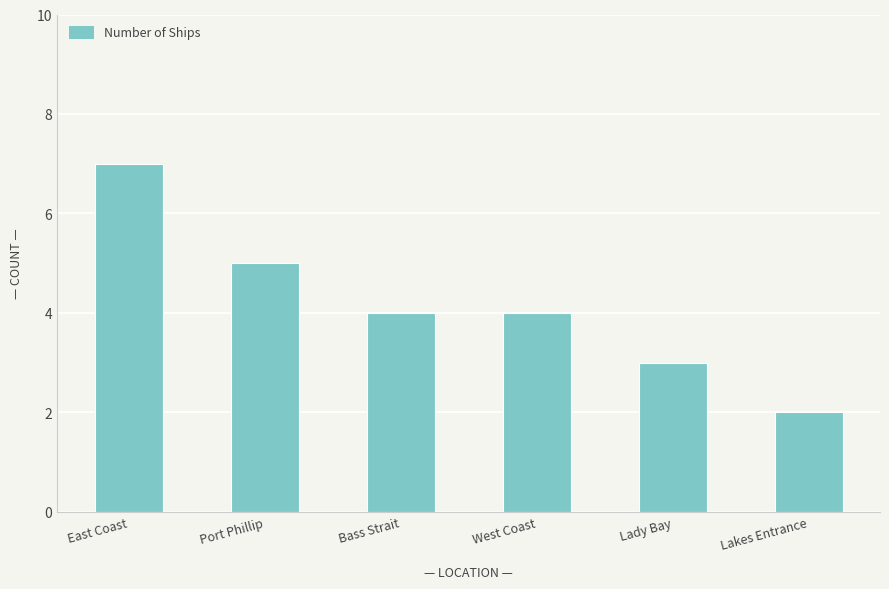

Which label corresponds to the smallest value in the chart?

Lakes Entrance